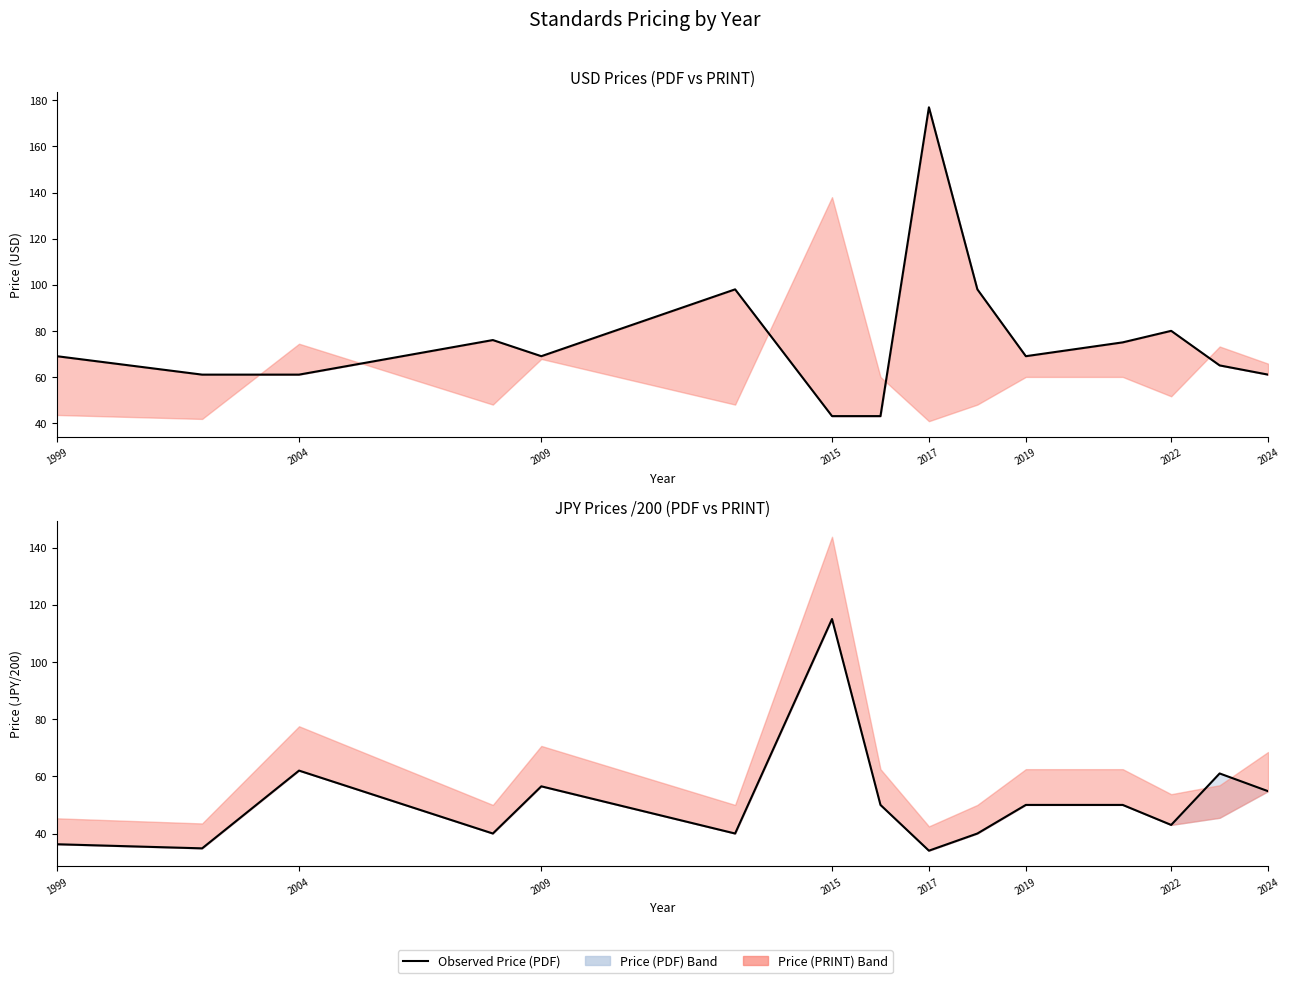

What is the average value?

51.2